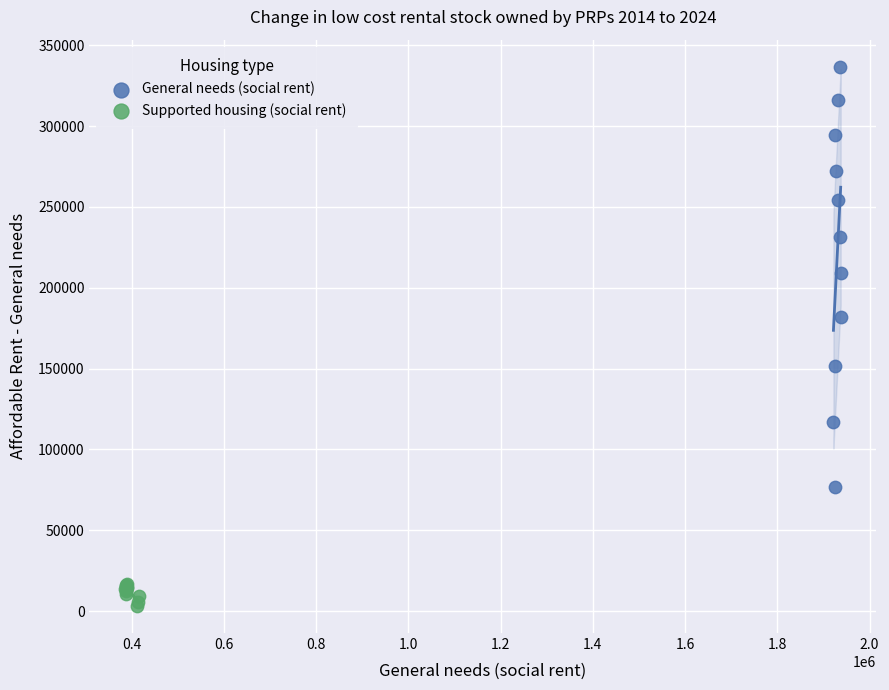

Which series contains the highest Y value?

General needs (social rent)